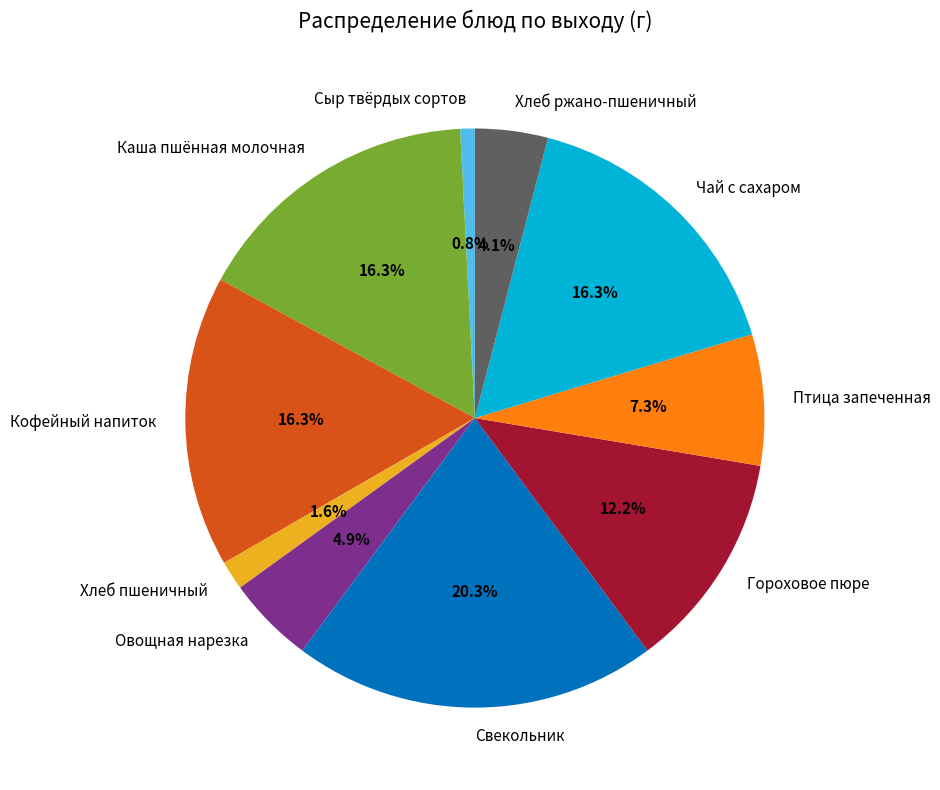

Which category has the smallest portion of the pie?

Сыр твёрдых сортов